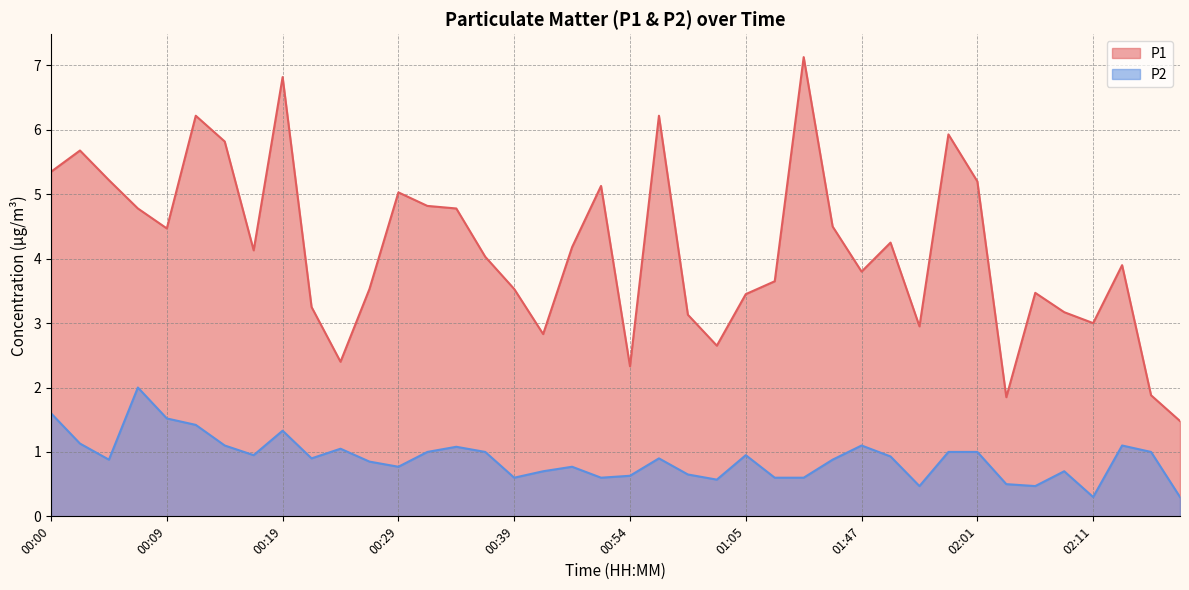

Which label corresponds to the largest value in the chart?

01:10